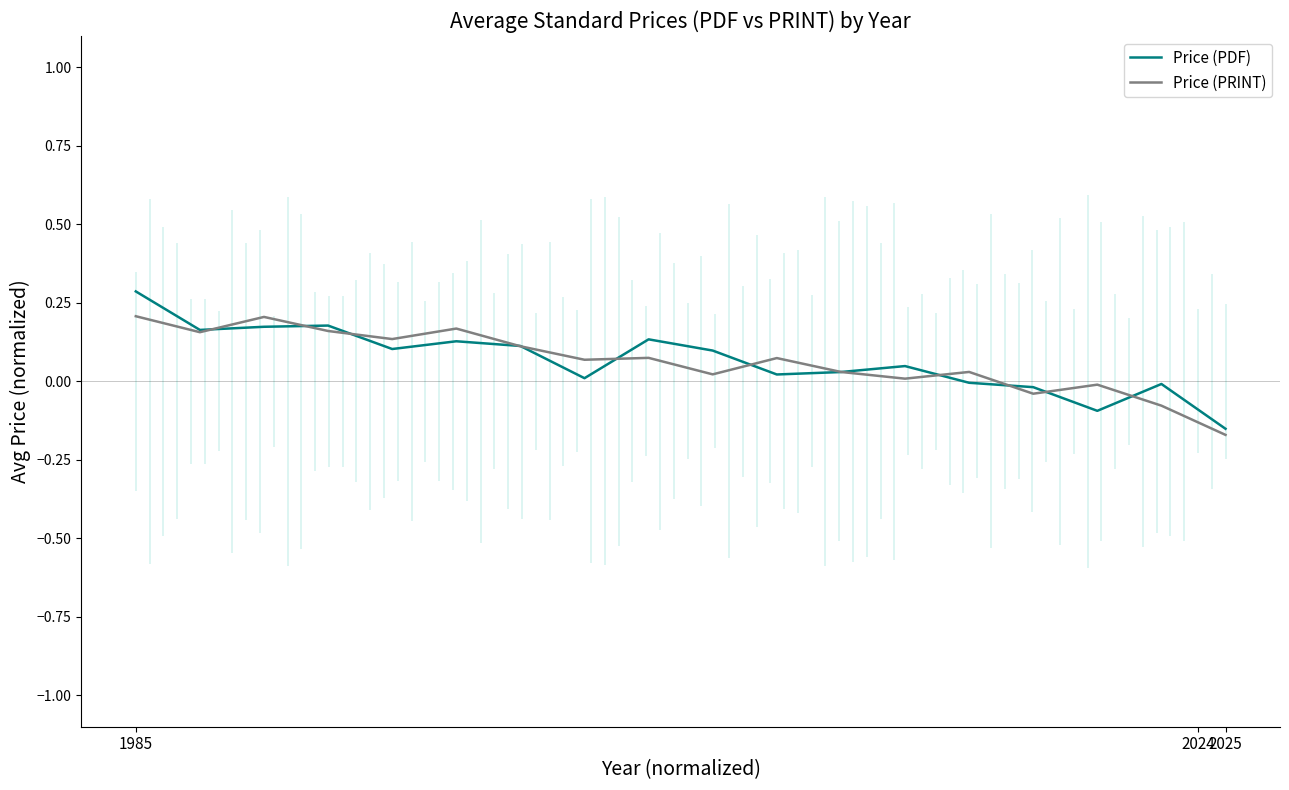

Which category has the lowest value in the Price (PRINT) series?

2025